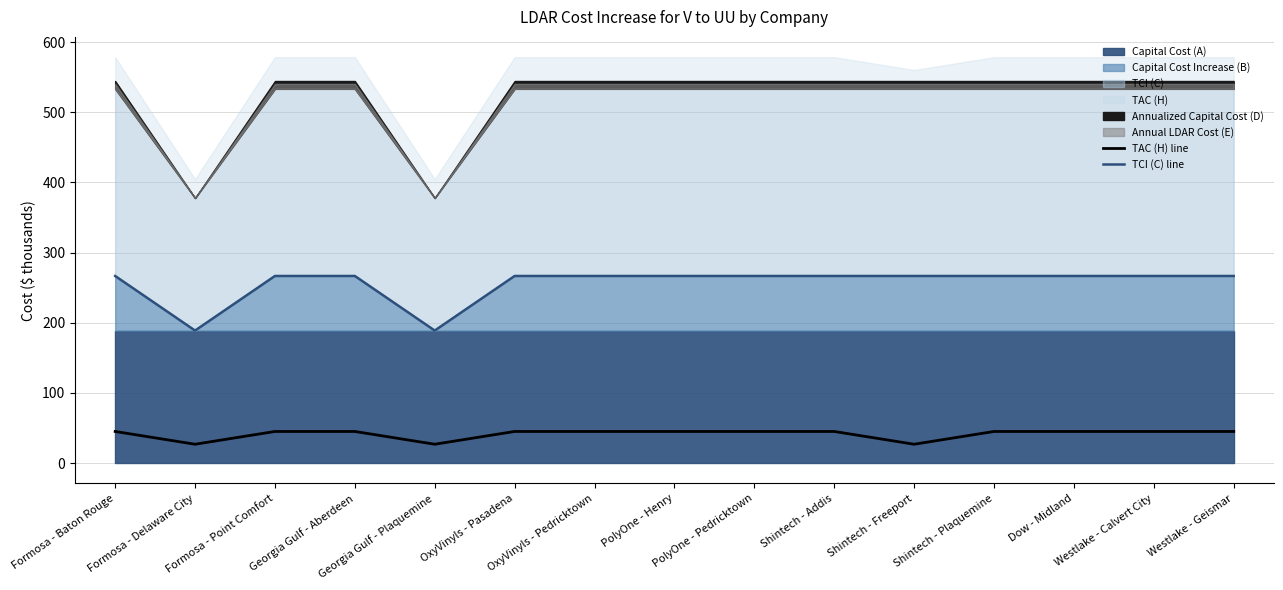

List the labels in order of TAC (H) line value, smallest first.

Formosa - Delaware City, Georgia Gulf - Plaquemine, Shintech - Freeport, Formosa - Baton Rouge, Formosa - Point Comfort, Georgia Gulf - Aberdeen, OxyVinyls - Pasadena, OxyVinyls - Pedricktown, PolyOne - Henry, PolyOne - Pedricktown, Shintech - Addis, Shintech - Plaquemine, Dow - Midland, Westlake - Calvert City, Westlake - Geismar